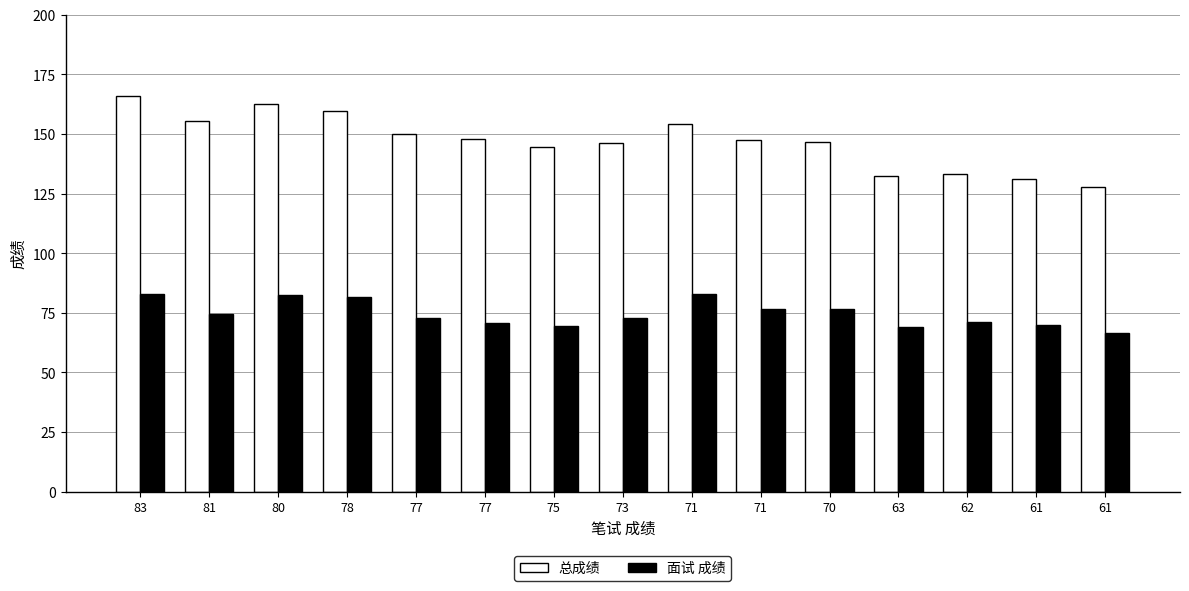

Which label corresponds to the largest value in the chart?

83